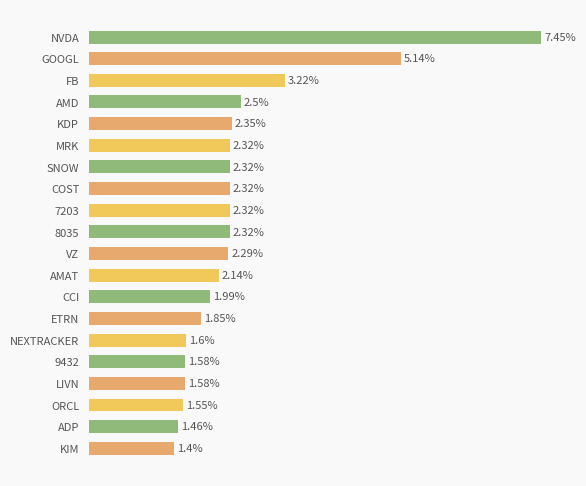

At which category does the chart reach its minimum across all series?

KIM